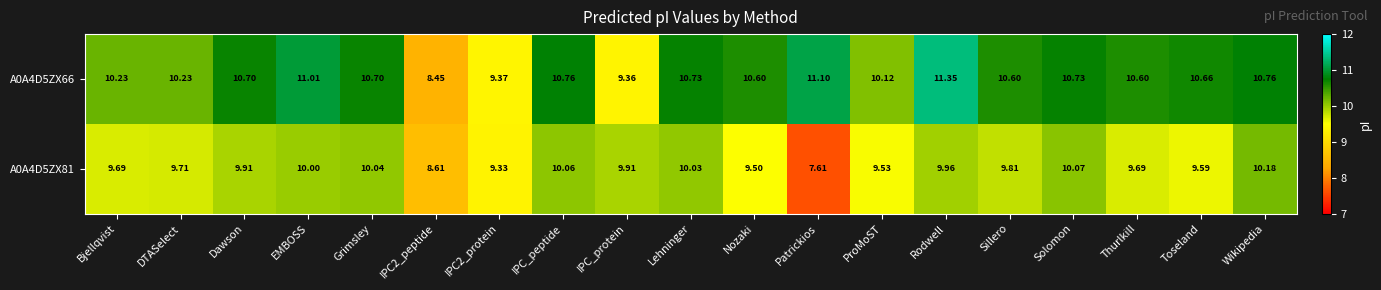

Which series changed the most between Grimsley and Thurlkill?

A0A4D5ZX81